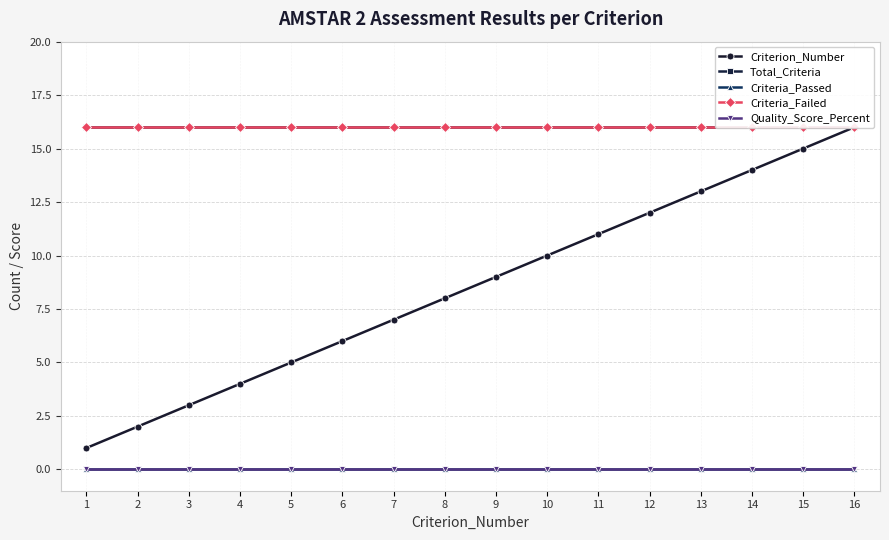

True or false: Total_Criteria and Criterion_Number cross at least once.

False